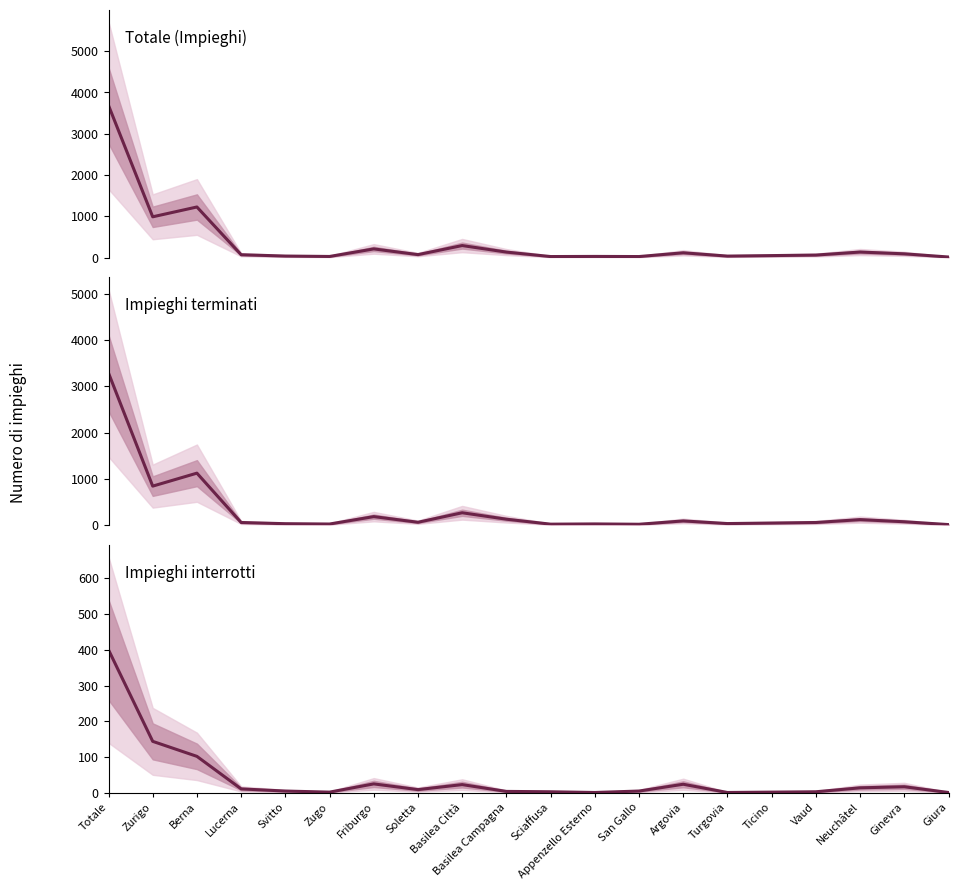

What is the difference between the maximum and second lowest values in the Impieghi terminati series?

3265